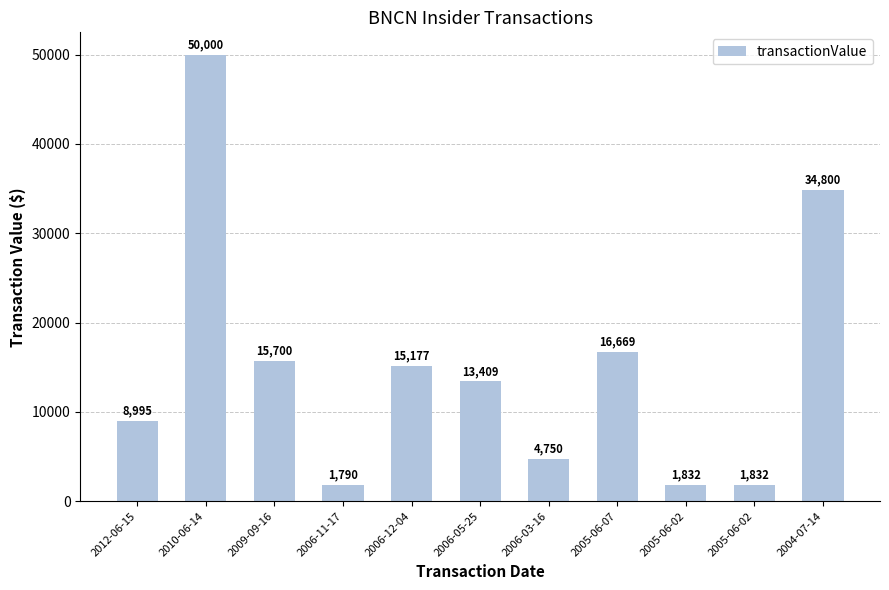

What is the greatest value displayed?

50000